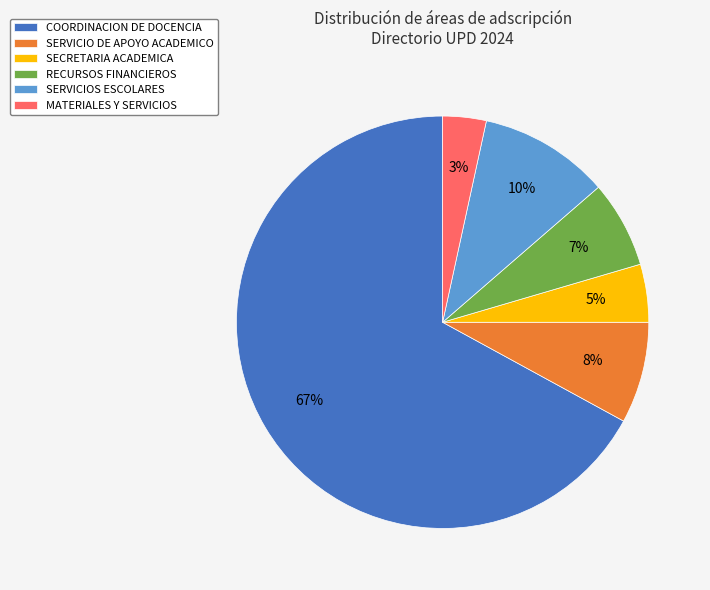

Rank the categories by value from lowest to highest.

MATERIALES Y SERVICIOS, SECRETARIA ACADEMICA, RECURSOS FINANCIEROS, SERVICIO DE APOYO ACADEMICO, SERVICIOS ESCOLARES, COORDINACION DE DOCENCIA